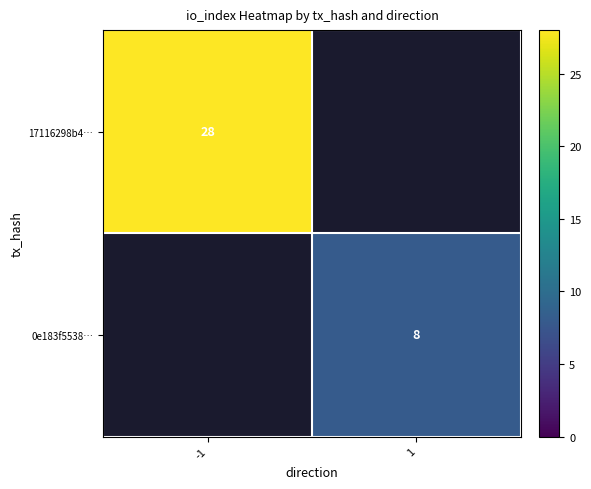

The value of 17116298b4… at -1 is 28. True or false?

True